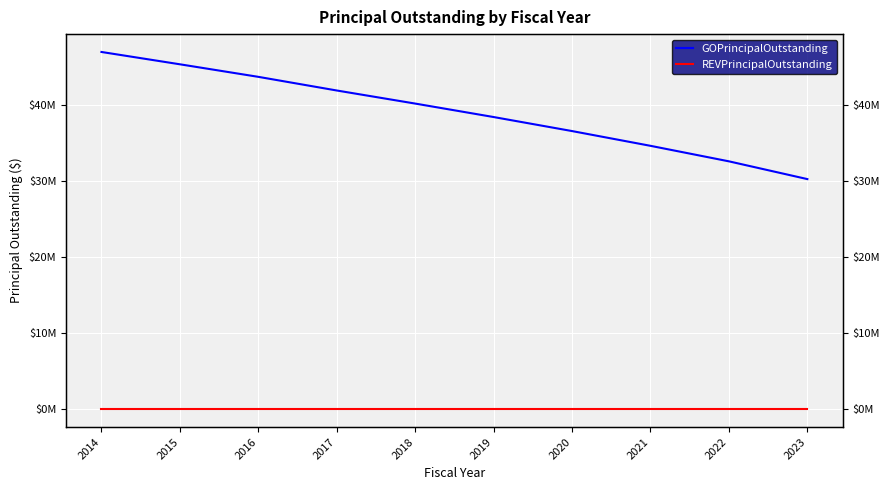

Where is REVPrincipalOutstanding nearest to the value 0?

2014